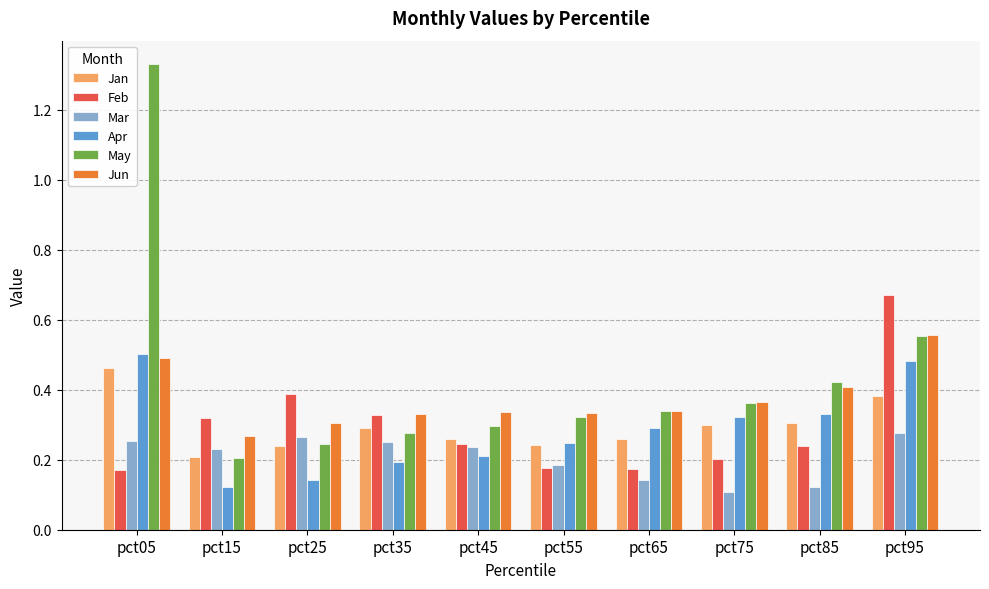

What is the difference between the highest and lowest values at pct05?

1.2